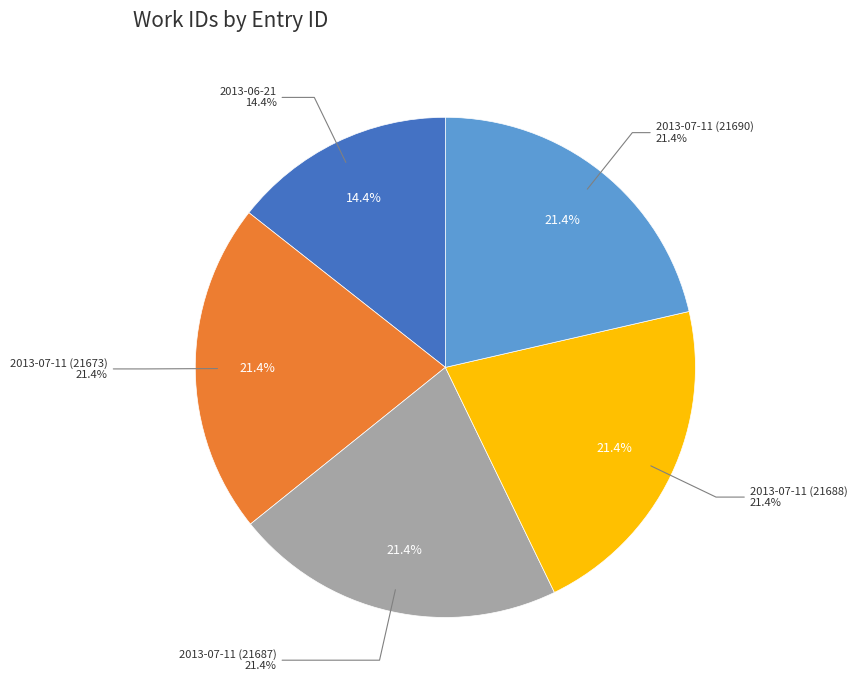

True or false: 2013-06-21 accounts for 22% of the total.

False